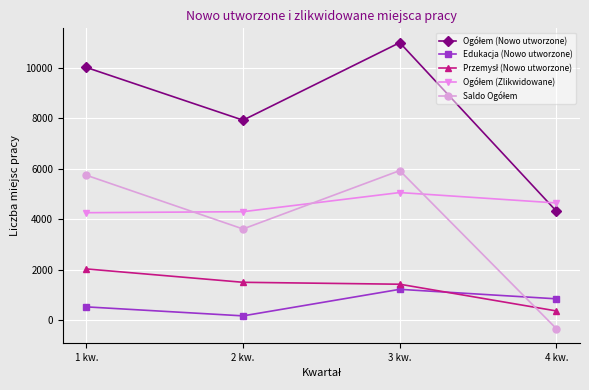

What is the label of the 2nd point from the right?

3 kw.